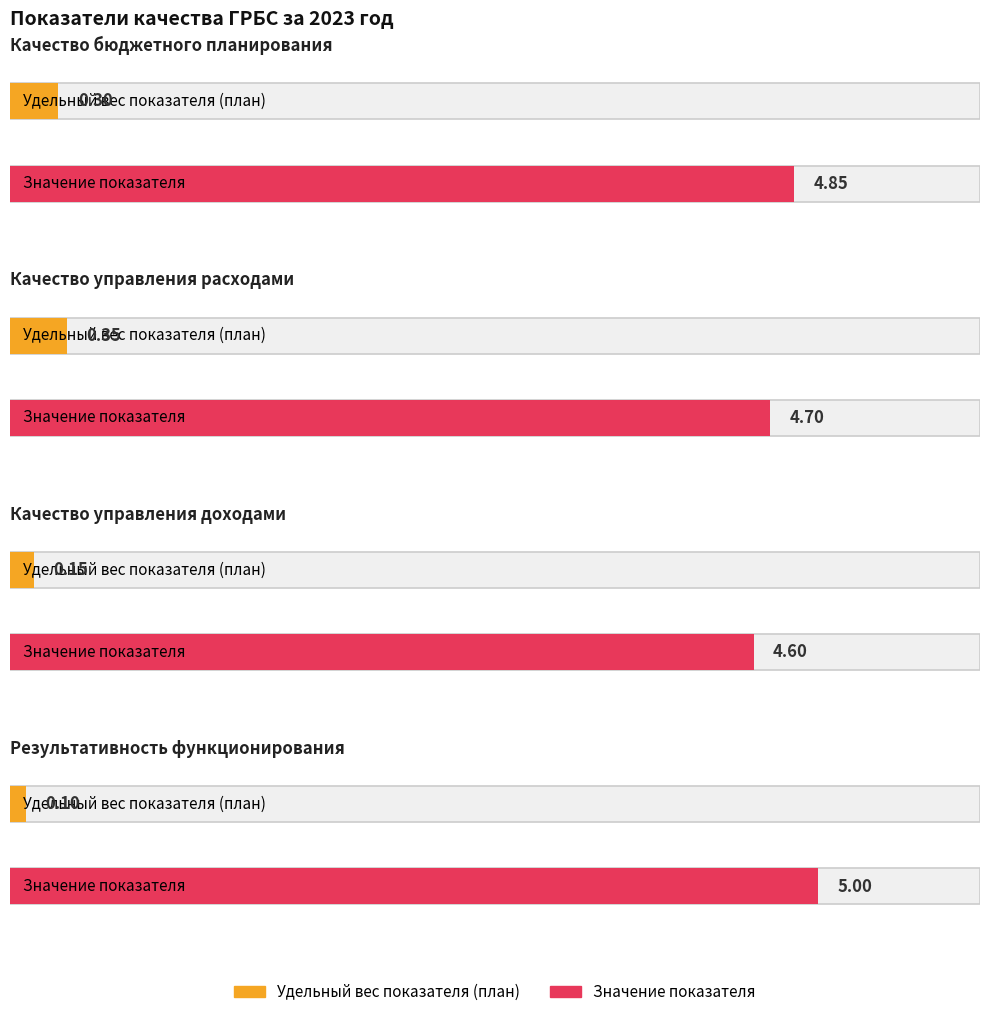

Is the value of Удельный вес показателя (план) at Качество управления расходами greater than the value of Значение показателя at Качество бюджетного планирования?

No